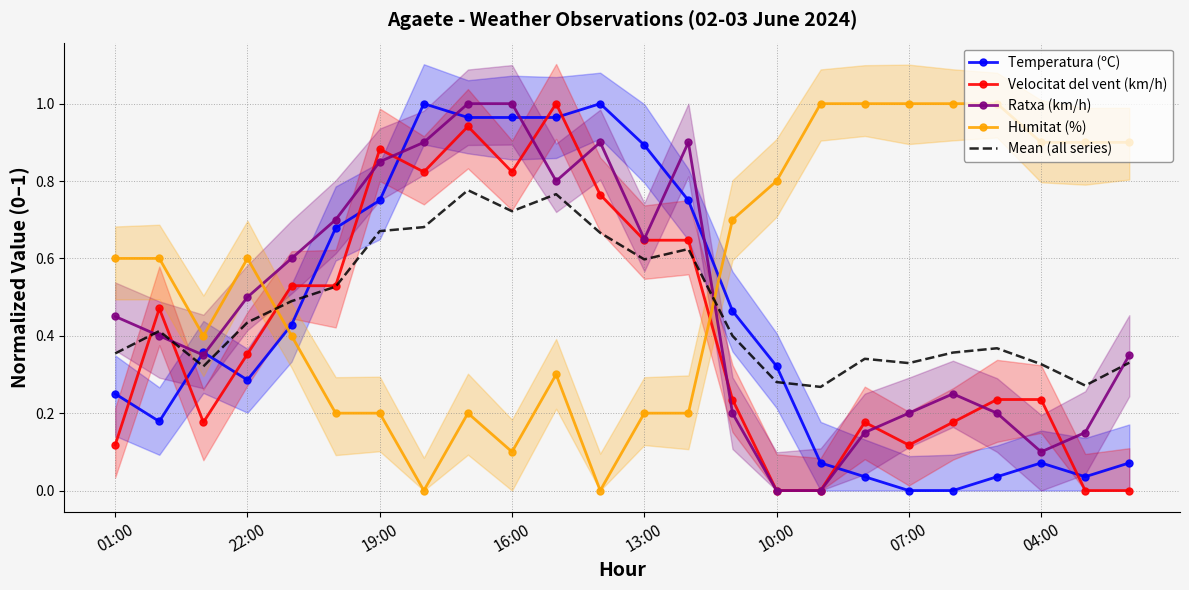

How many distinct data groups are displayed?

5